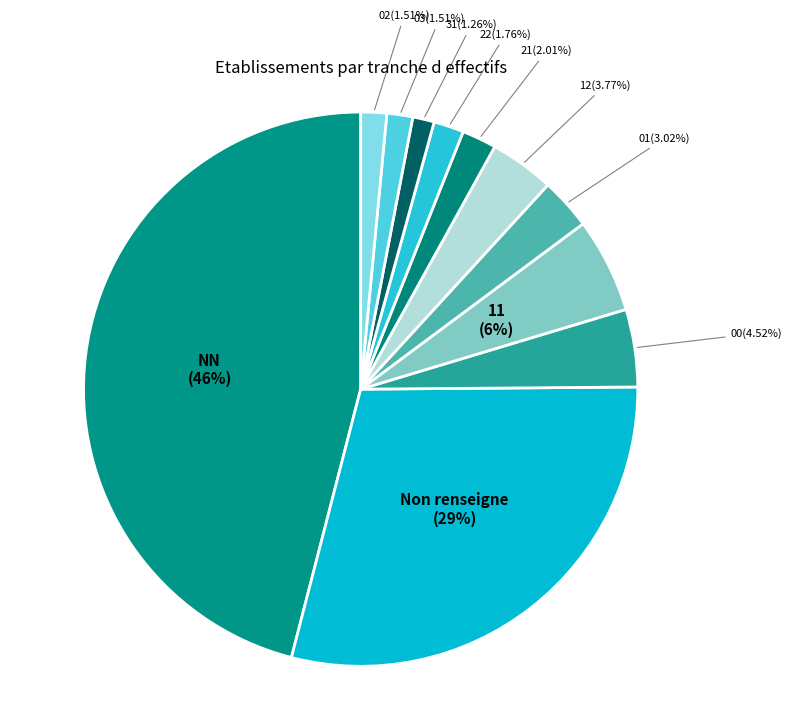

Count the number of slices in the pie.

11